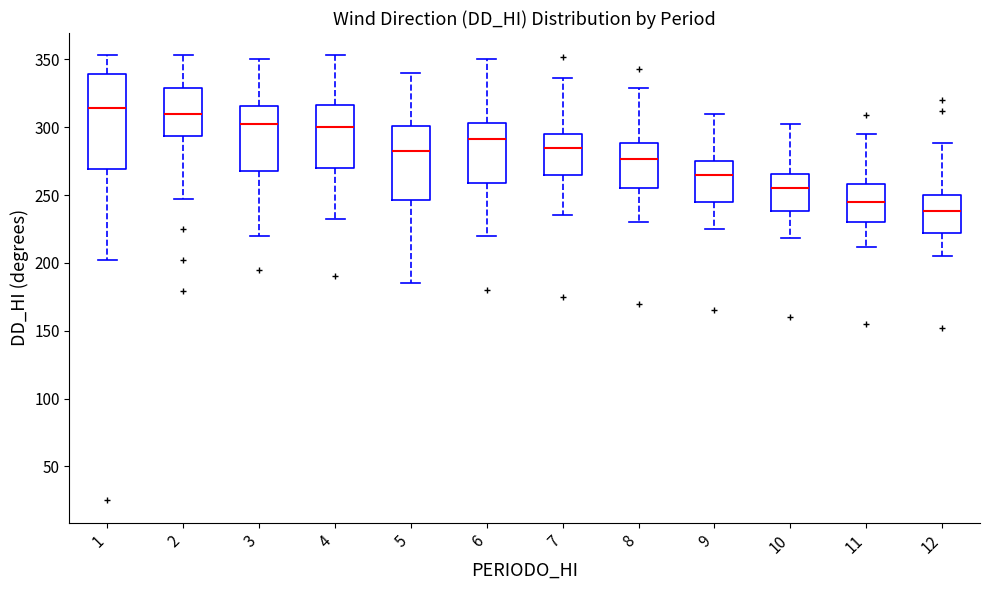

Reading left to right, read every box against the y-axis: the position of its median line, the range the box covers, and the ends of its whiskers. The values are not printed on the chart, so give them approximately, as read against the axis.

1: median 315, box 270 to 340, whiskers 200 to 355
2: median 310, box 295 to 330, whiskers 245 to 355
3: median 305, box 270 to 315, whiskers 220 to 350
4: median 300, box 270 to 315, whiskers 230 to 355
5: median 285, box 245 to 300, whiskers 185 to 340
6: median 290, box 260 to 305, whiskers 220 to 350
7: median 285, box 265 to 295, whiskers 235 to 335
8: median 275, box 255 to 290, whiskers 230 to 330
9: median 265, box 245 to 275, whiskers 225 to 310
10: median 255, box 240 to 265, whiskers 220 to 300
11: median 245, box 230 to 260, whiskers 210 to 295
12: median 240, box 220 to 250, whiskers 205 to 290